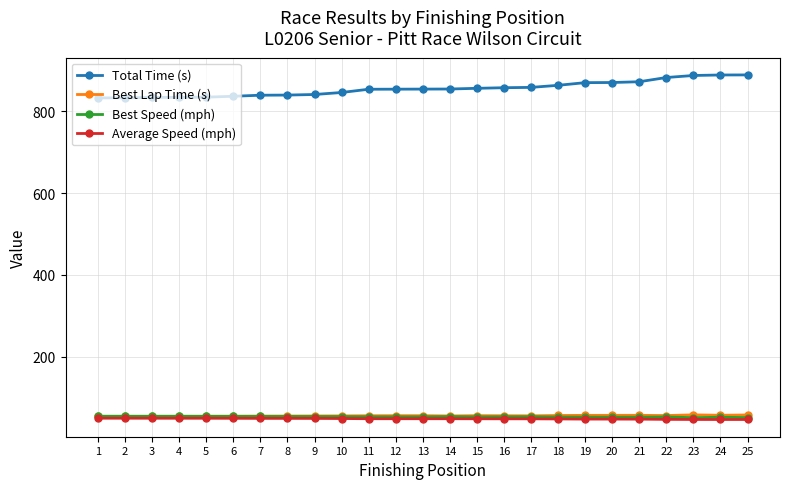

What is the value of the Total Time (s) point at the 8th from the left?

839.8